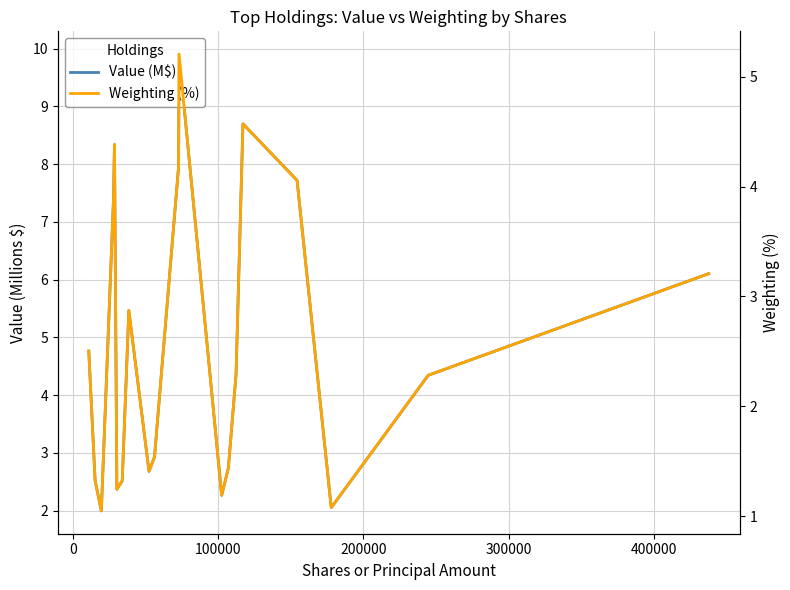

How many interior local valleys does the Value (M$) series have?

5